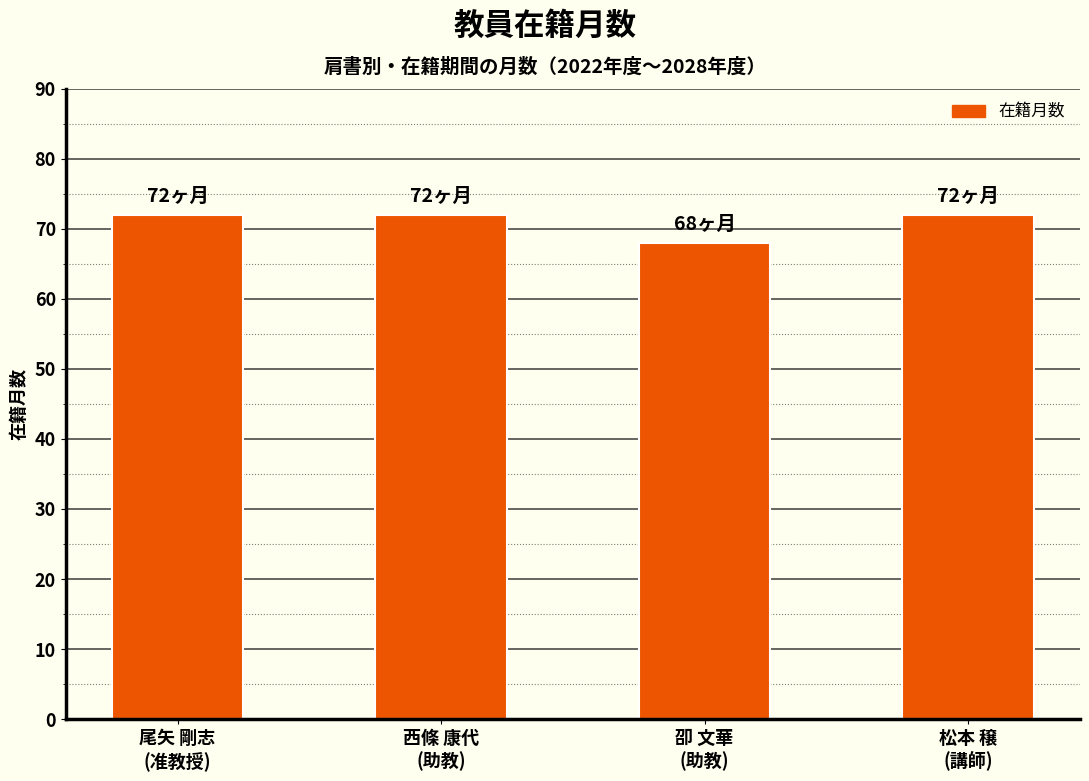

Reading left to right, list all the values displayed in this chart.

72	72	68	72